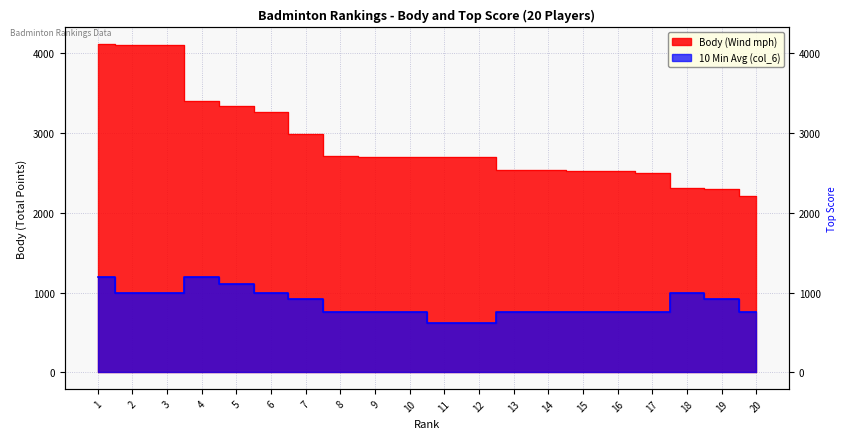

Reading left to right, transcribe all the data shown in this chart.

Body (Wind mph): 4120	4112	4112	3400	3344	3262	2989	2720	2704	2704	2704	2704	2536	2536	2528	2528	2504	2309	2304	2208
10 Min Avg (col_6): 1200	1000	1000	1200	1104	1000	920	760	760	760	624	624	760	760	760	760	760	1000	920	760